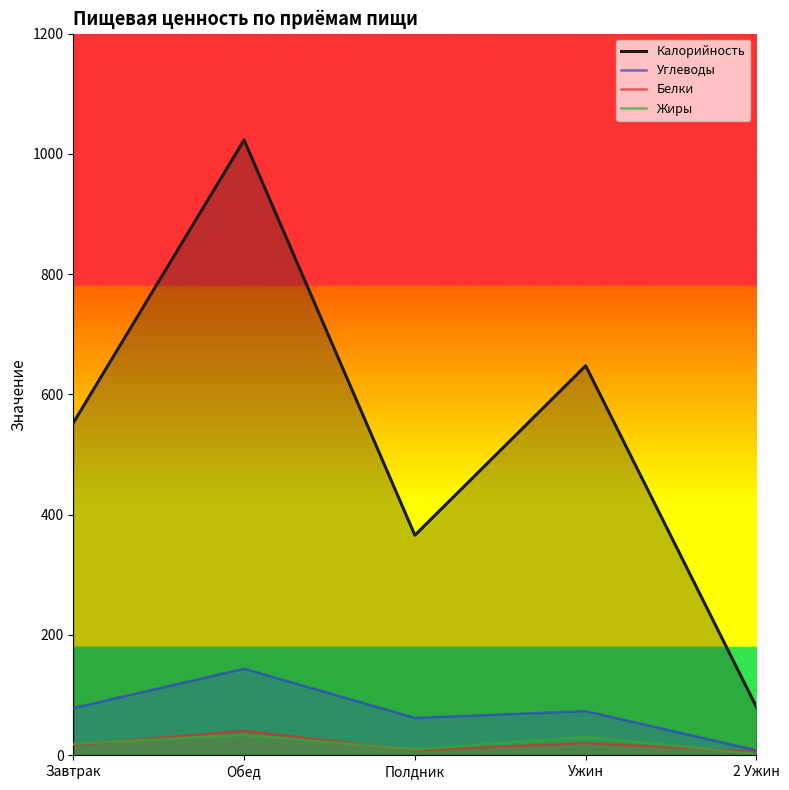

Read the Углеводы value at Обед.

143.8